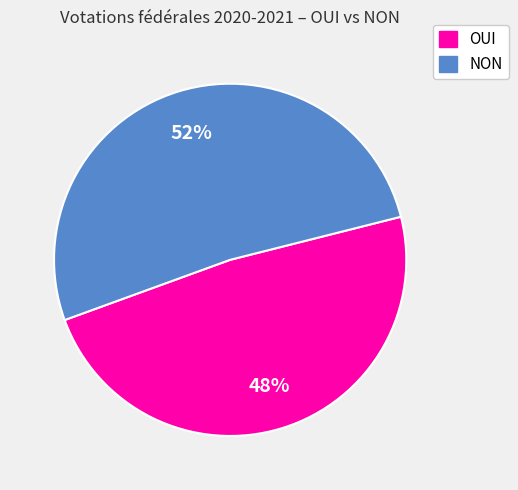

To the nearest percent, what is the average slice percentage?

50%